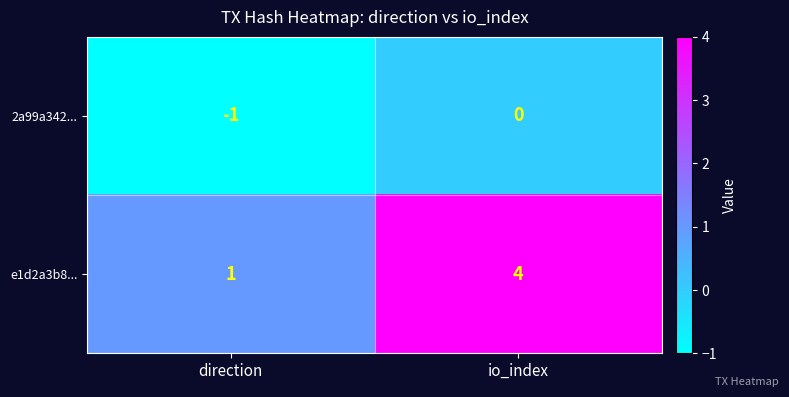

Is the value of e1d2a3b8... at io_index greater than the value of 2a99a342... at io_index?

Yes